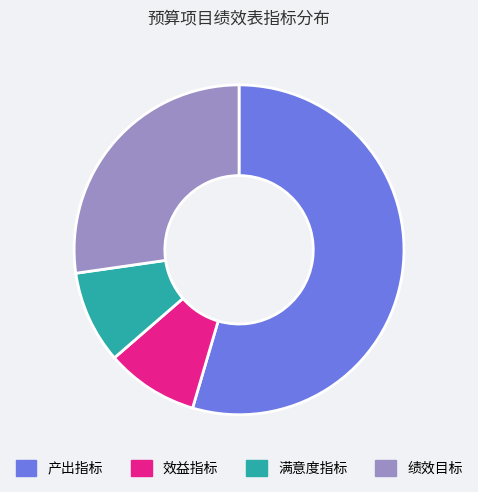

Which has a higher value, 绩效目标 or 产出指标?

产出指标